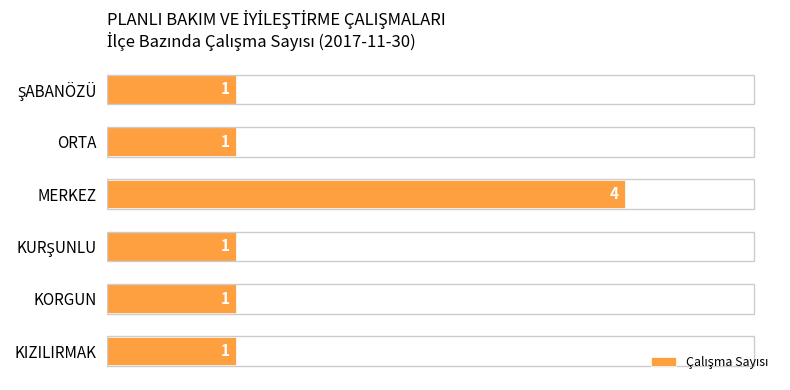

How many data points are above 1?

1